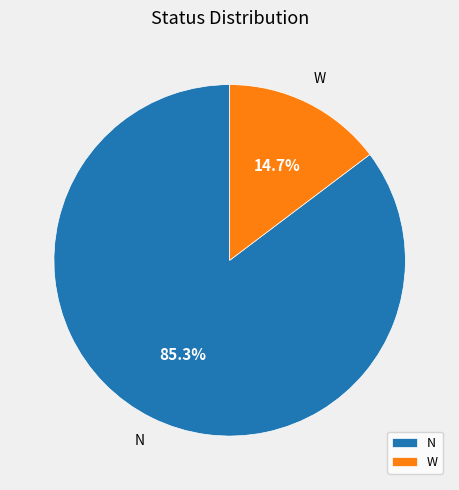

How much of the chart is everything except N?

14.7%